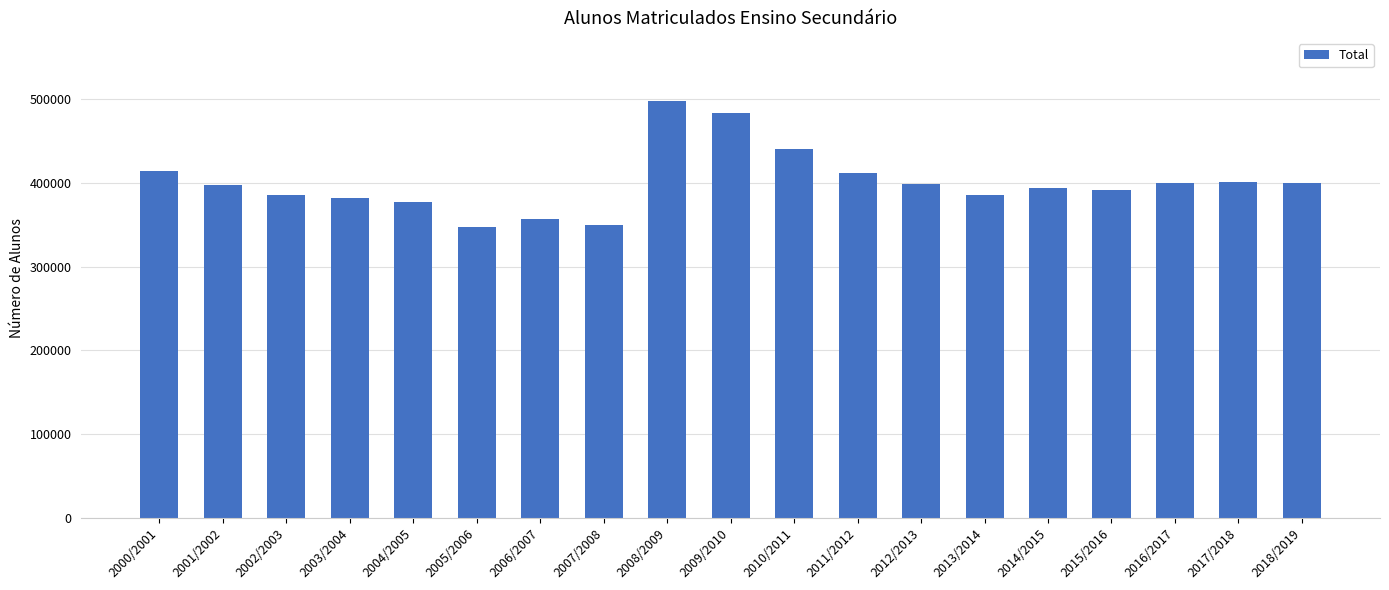

What is the change in value from 2002/2003 to 2012/2013?

+12858